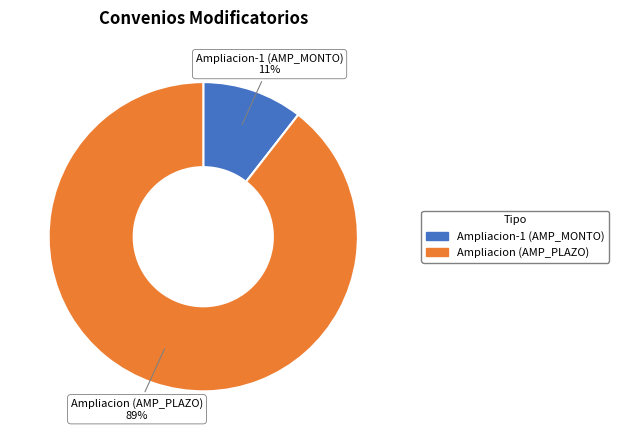

To the nearest percent, what is the average slice percentage?

50%